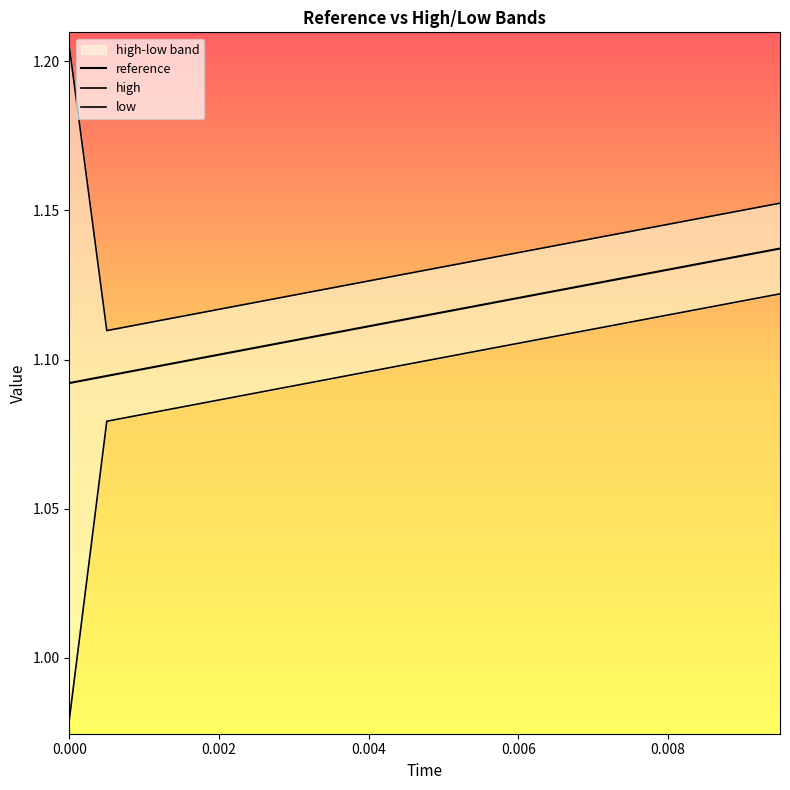

True or false: high and low cross at least once.

False